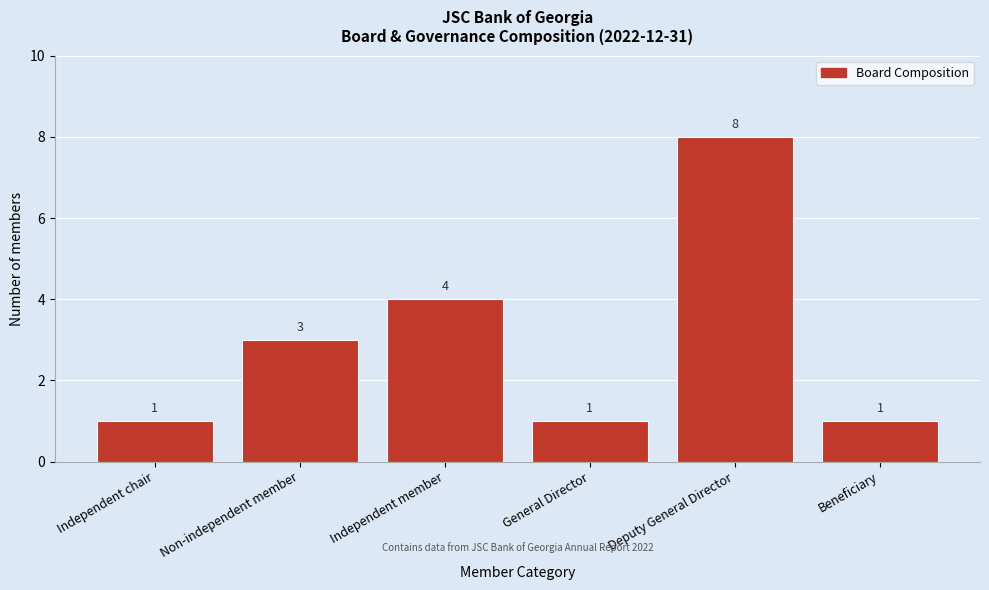

Reading left to right, transcribe all the data shown in this chart.

Independent chair=1	Non-independent member=3	Independent member=4	General Director=1	Deputy General Director=8	Beneficiary=1